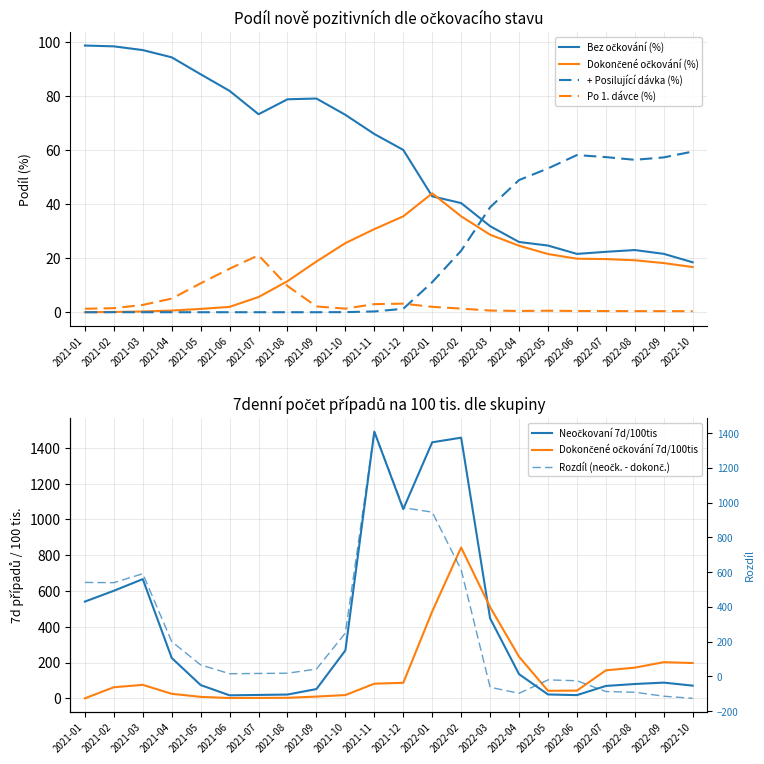

What is the value of the Po dokonceni ockovani (%) point at the 5th from the left?

1.2